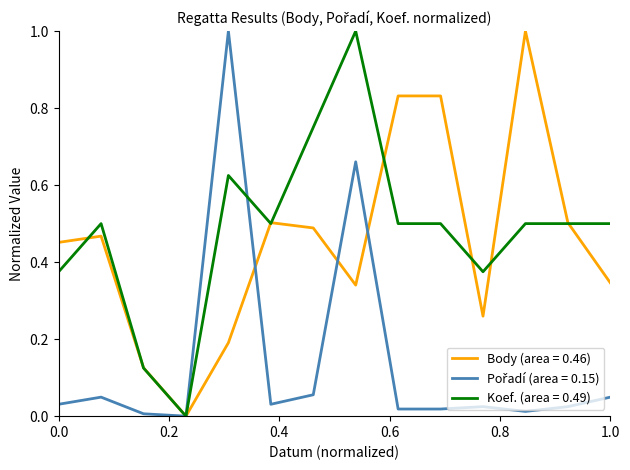

What is the maximum value shown in the chart?

1.0